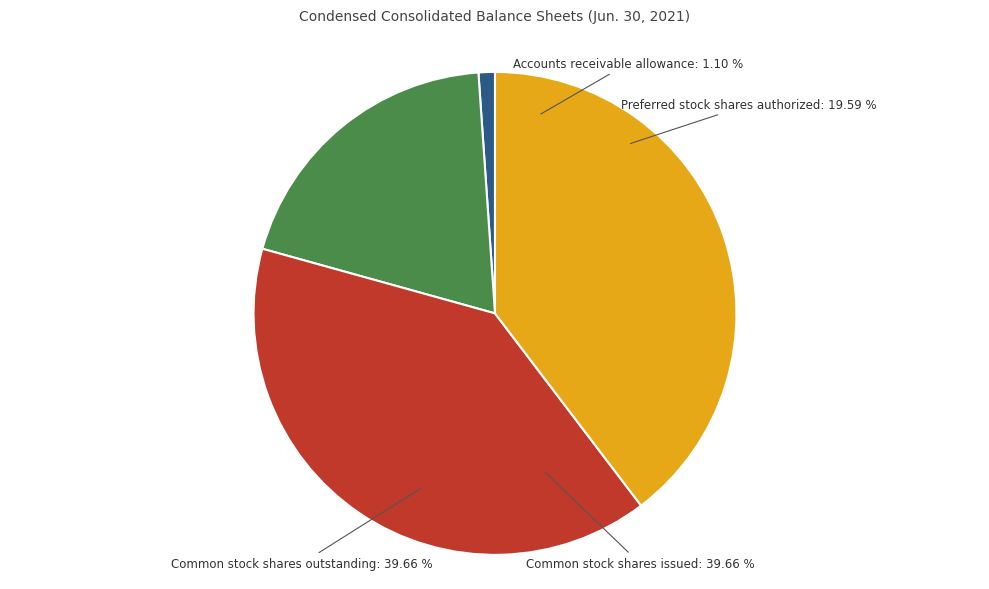

Combined, what portion of the pie is Common stock shares outstanding and Preferred stock shares authorized?

59.2%